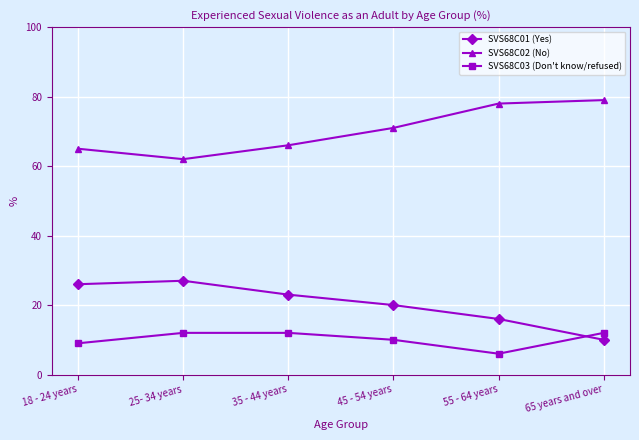

In SVS68C02 (No), how many points are lower than both neighbors (excluding endpoints)?

1